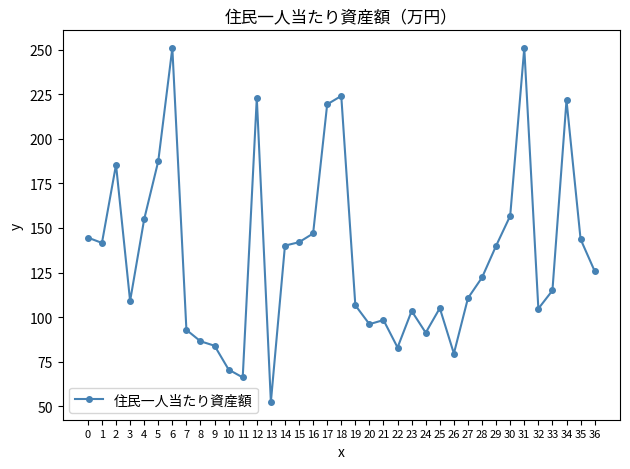

What is the value of the 5th point from the left?

154.9